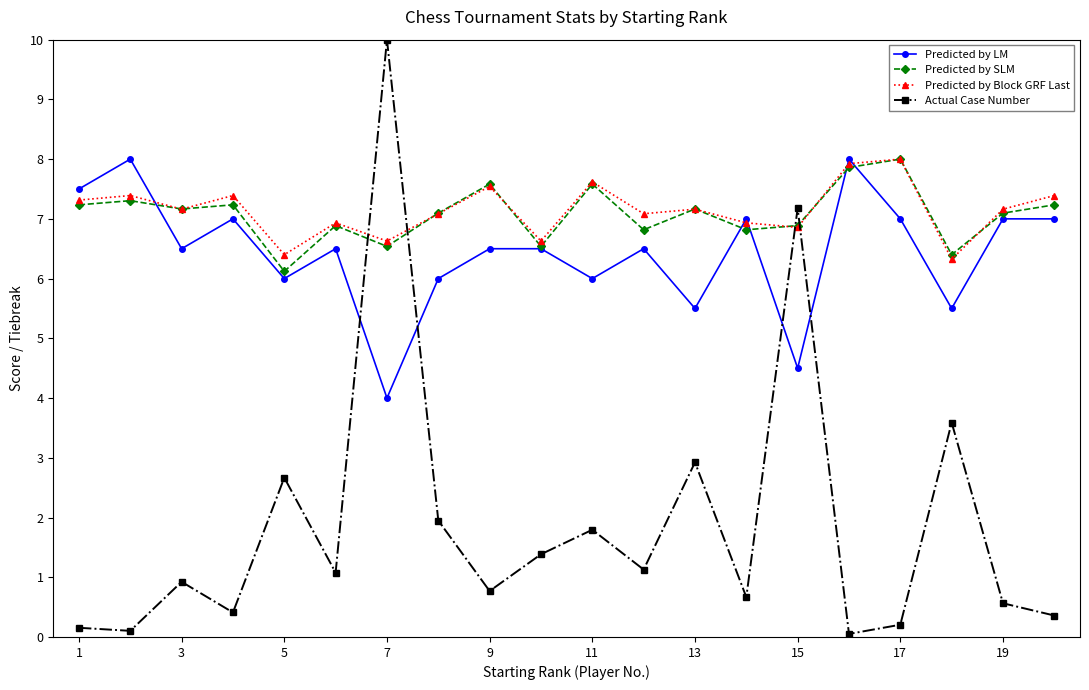

Which series has the widest spread of values?

Actual Case Number